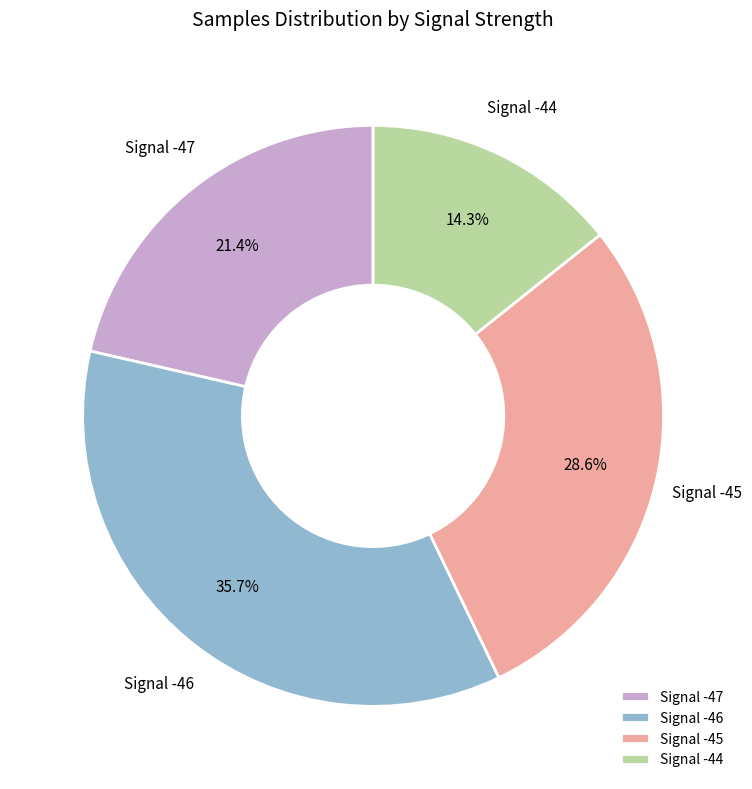

Does any single category account for the majority?

No